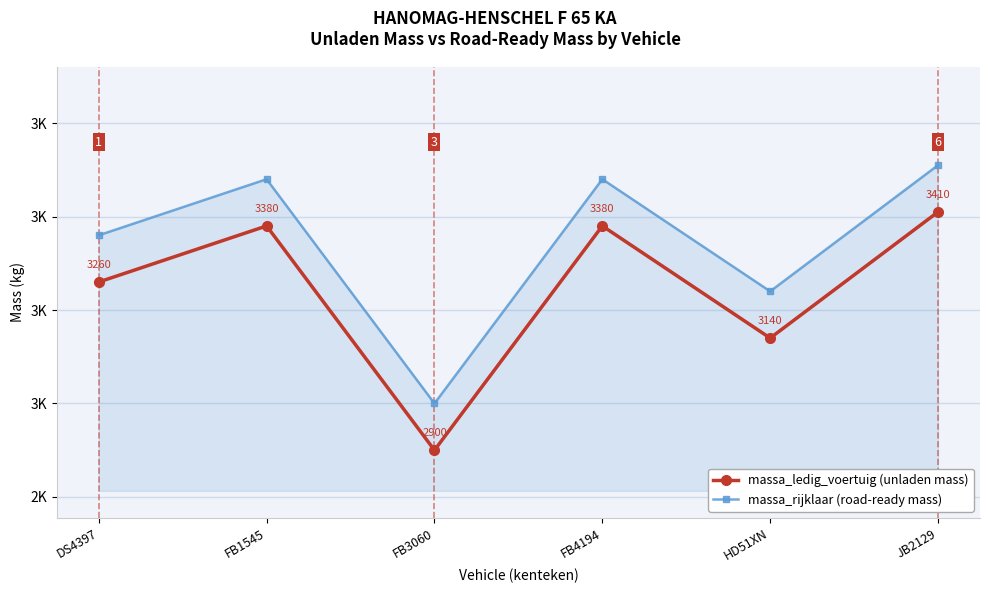

Reading left to right, list all the values displayed in this chart.

massa_ledig_voertuig (unladen mass): DS4397=3260	FB1545=3380	FB3060=2900	FB4194=3380	HD51XN=3140	JB2129=3410
massa_rijklaar (road-ready mass): DS4397=3360	FB1545=3480	FB3060=3000	FB4194=3480	HD51XN=3240	JB2129=3510